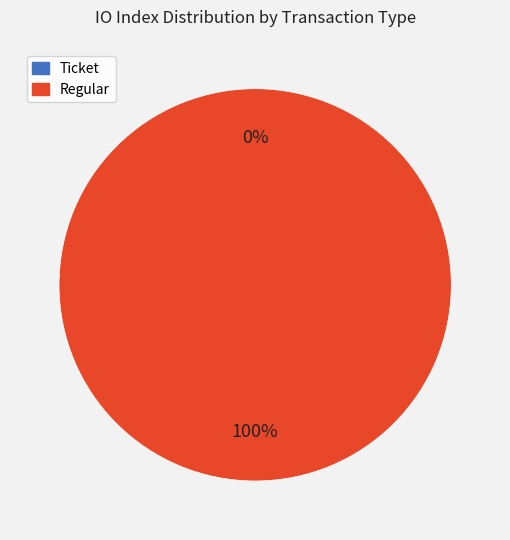

Is there any slice that represents more than half of the pie?

Yes